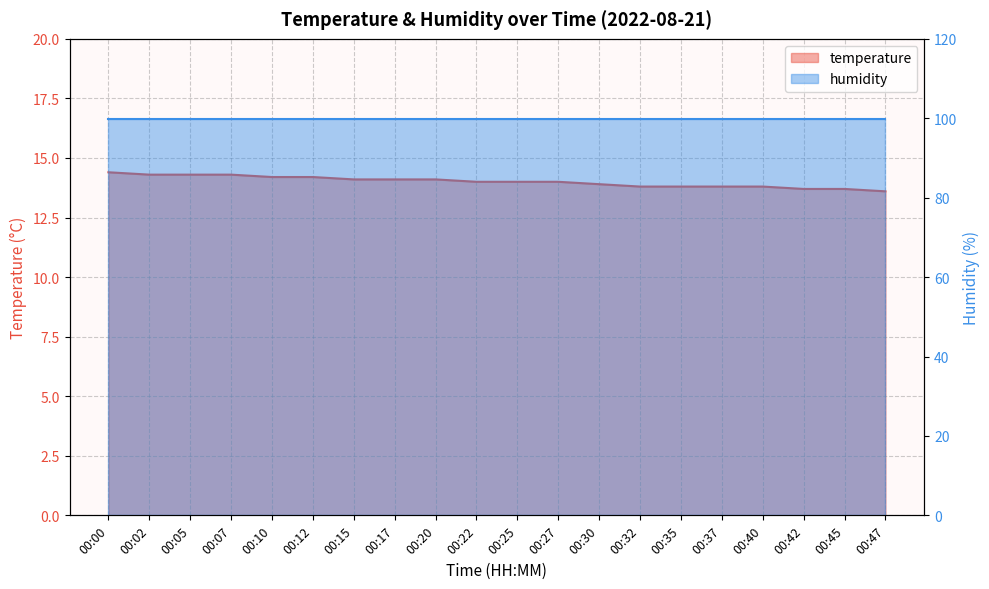

True or false: the data shows 13.8 at 00:35.

True